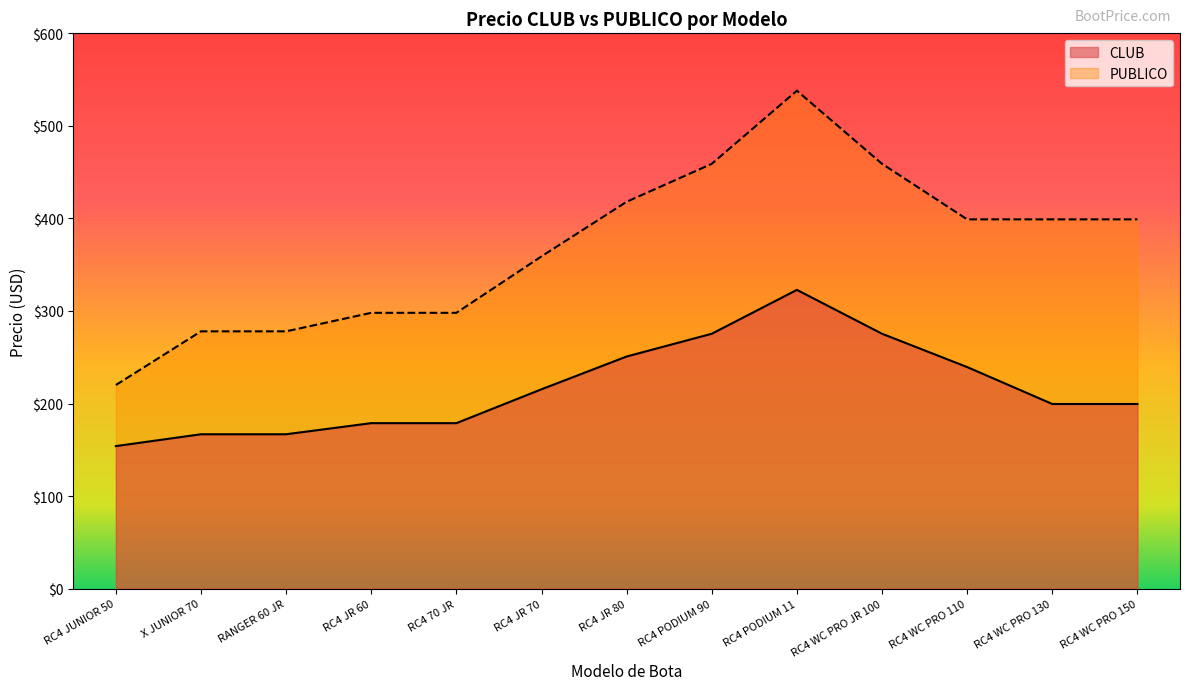

Between RC4 PODIUM 90 and RC4 WC PRO 150, which is larger?

RC4 PODIUM 90